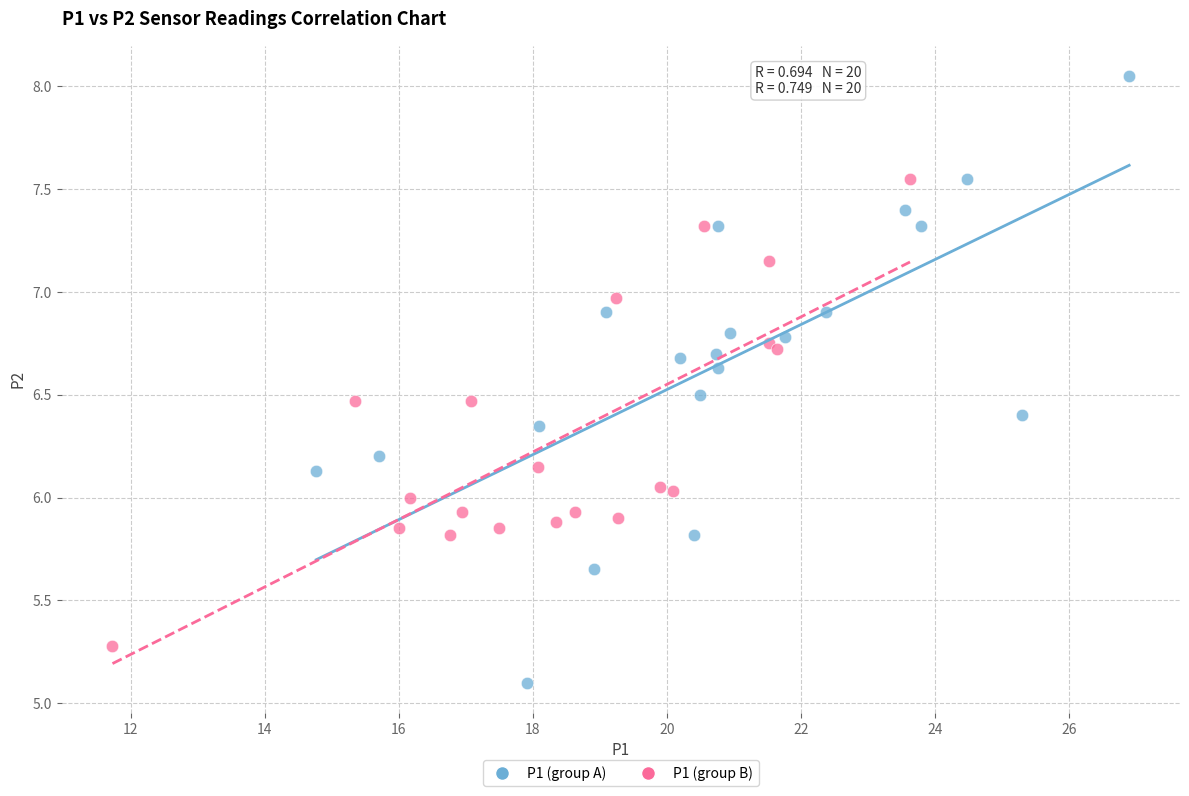

Which series contains the highest Y value?

P1 (group A)